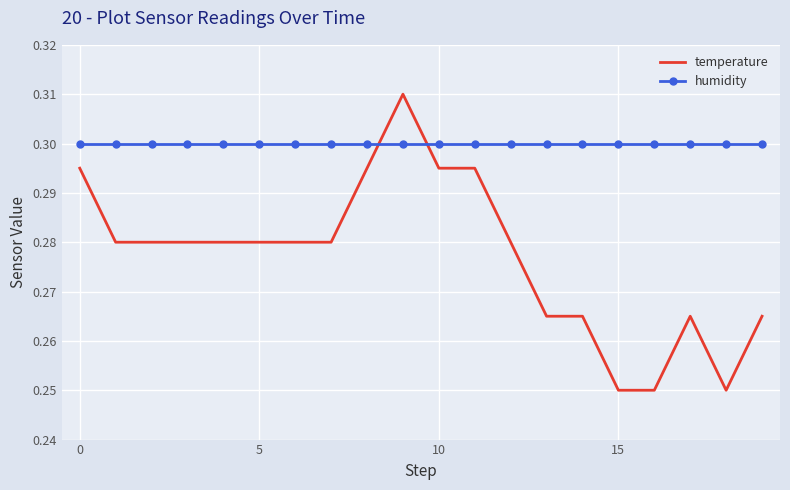

List the series in order of their peak value, lowest first.

humidity, temperature